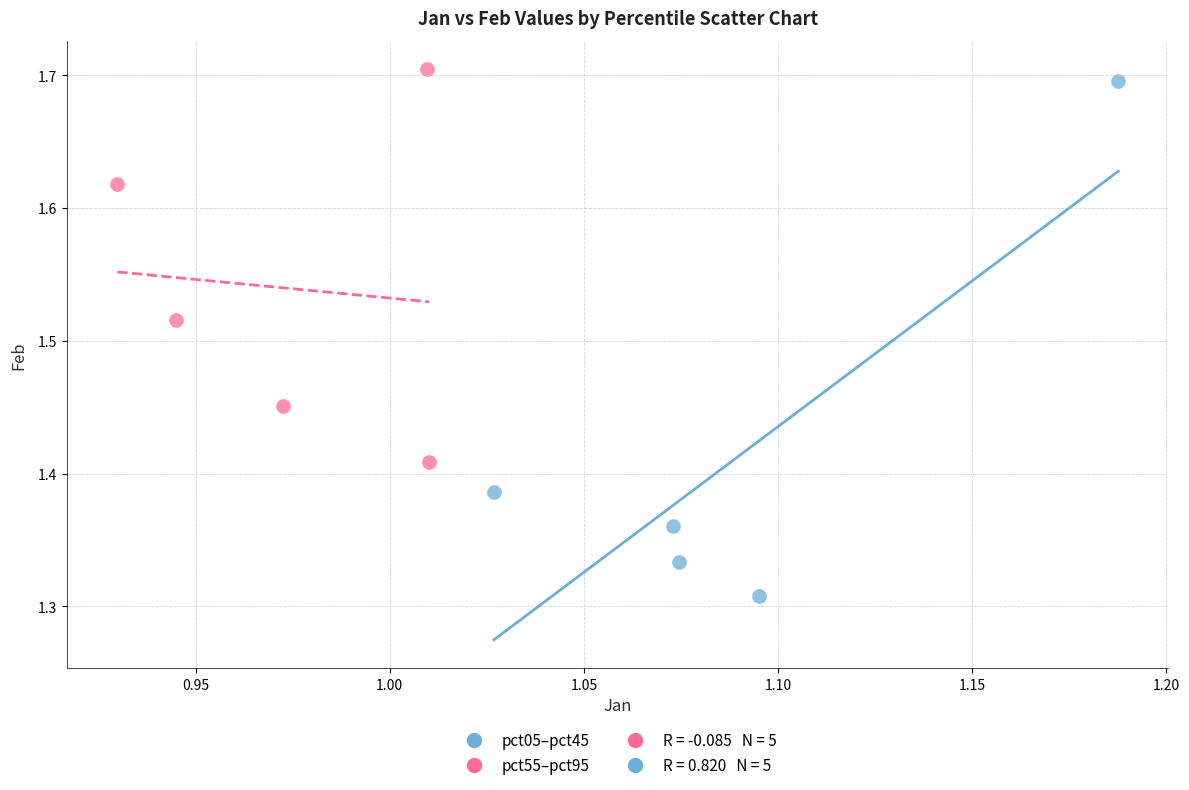

Which series has the widest spread of Y values?

pct05–pct45